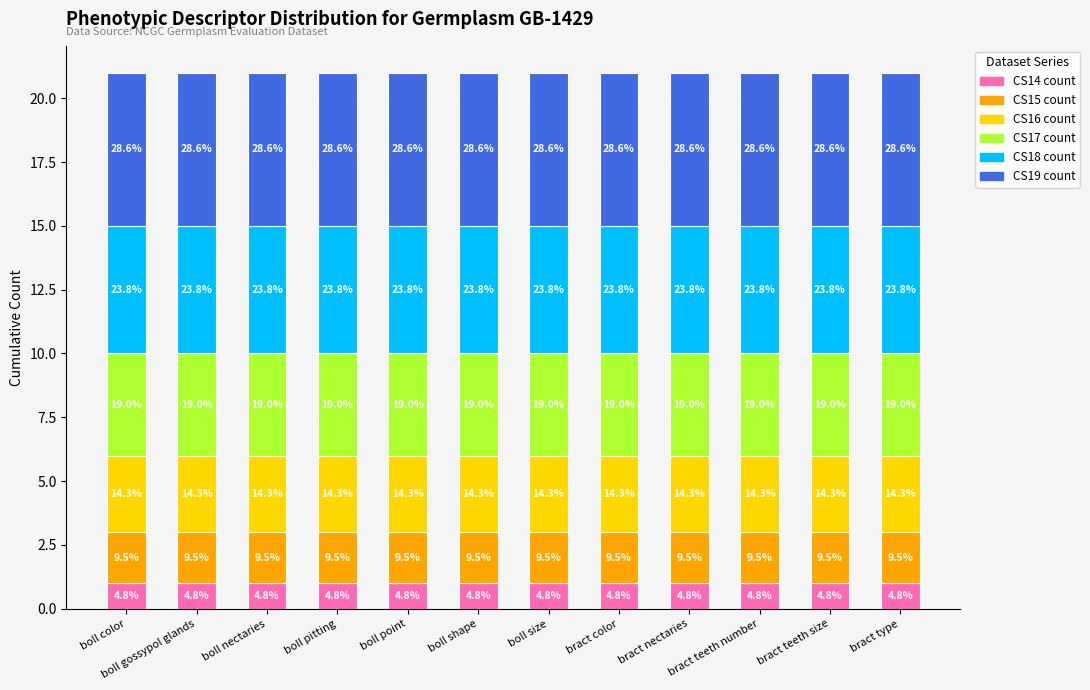

True or false: CS18 count has a value of 9 at bract teeth number.

False